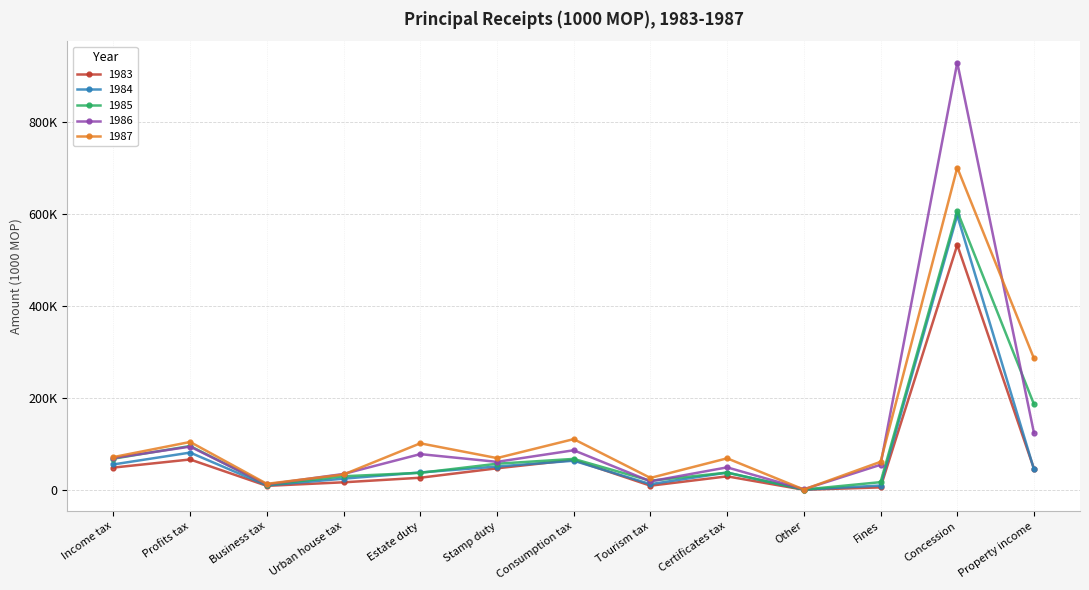

What is the total value across all series at Profits tax?

442480